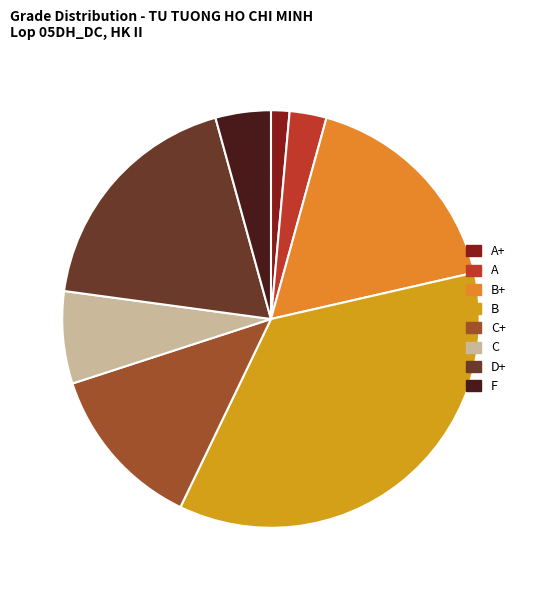

Between C and F, which is larger?

C